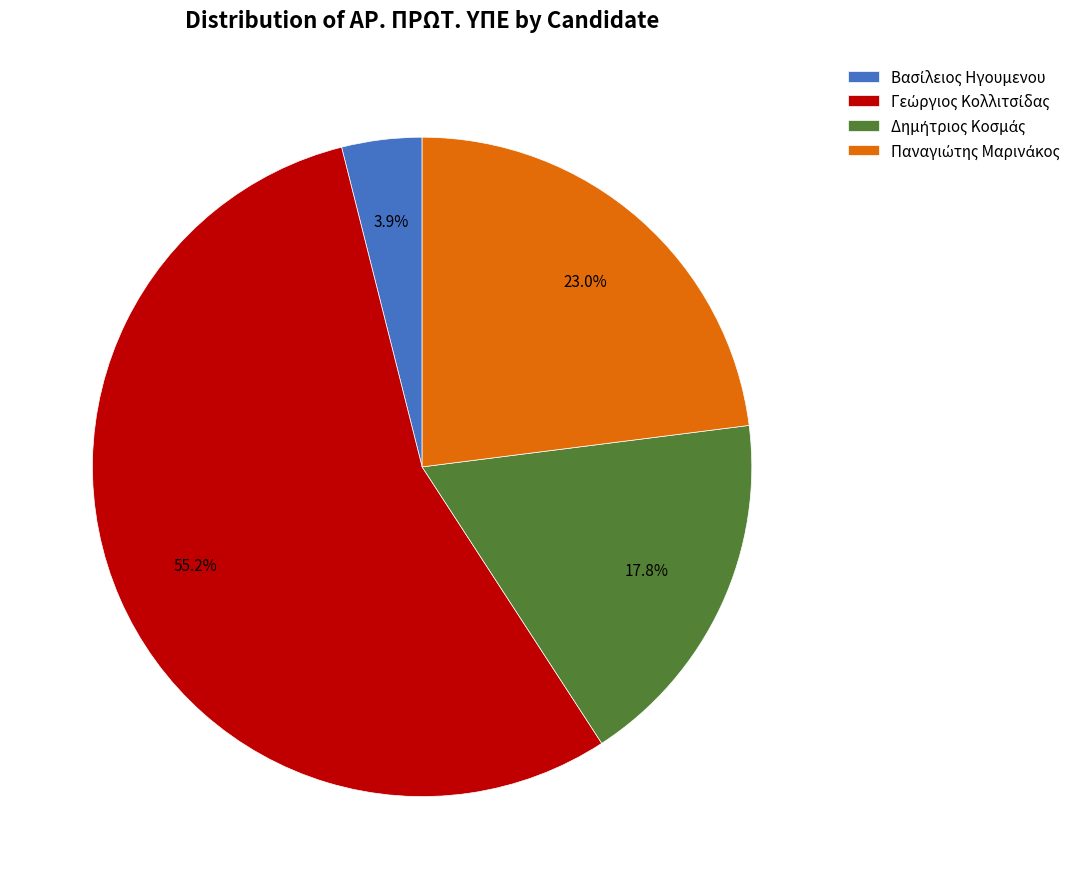

Does any single category account for the majority?

Yes